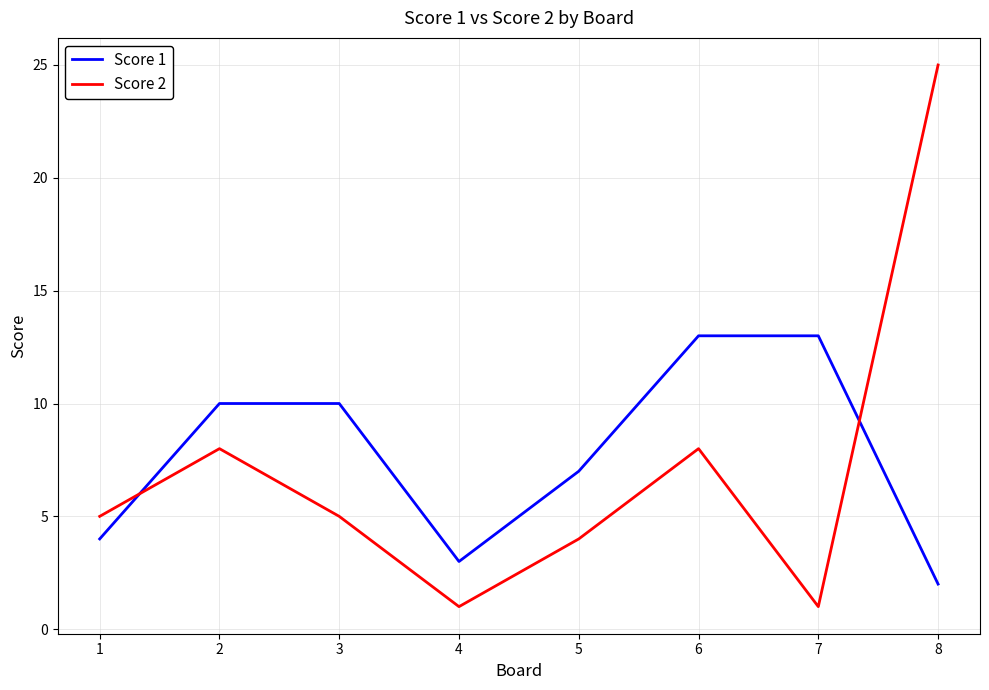

Is the value of Score 2 at 6 greater than the value of Score 1 at 6?

No